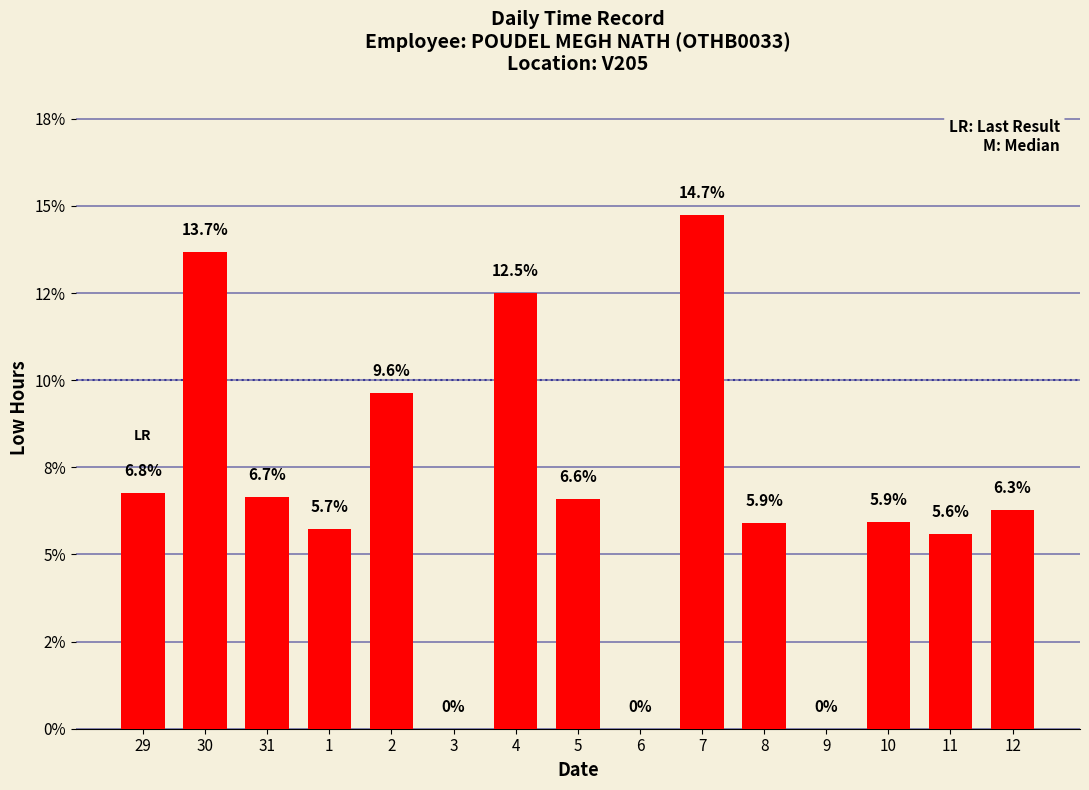

List the labels in order of value, largest first.

7, 30, 4, 2, 29, 31, 5, 12, 10, 8, 1, 11, 3, 6, 9